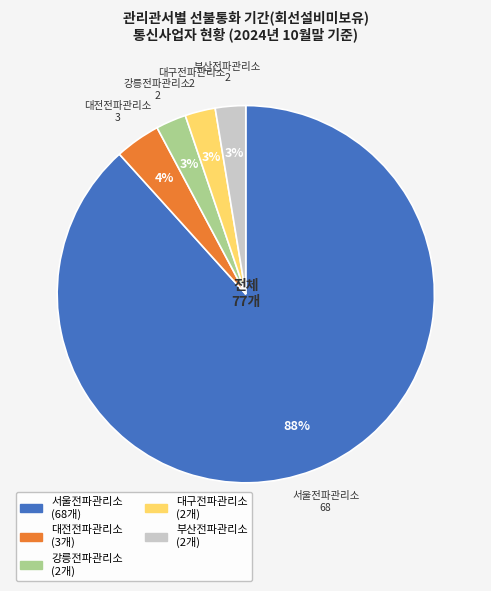

Which slice is the largest?

서울전파관리소